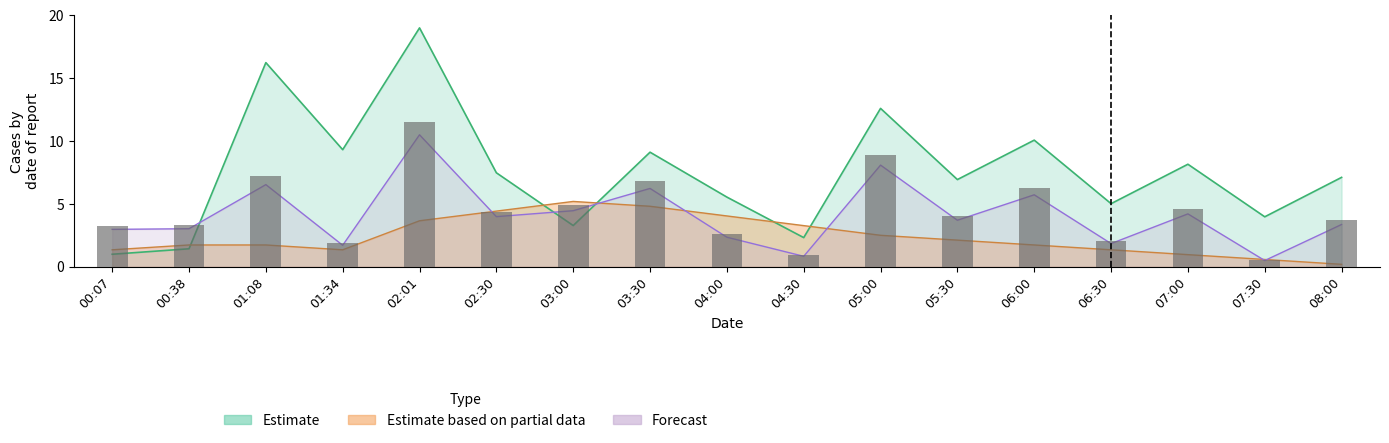

What is the value of the SDS_P1 bar at the 9th from the left?

5.5